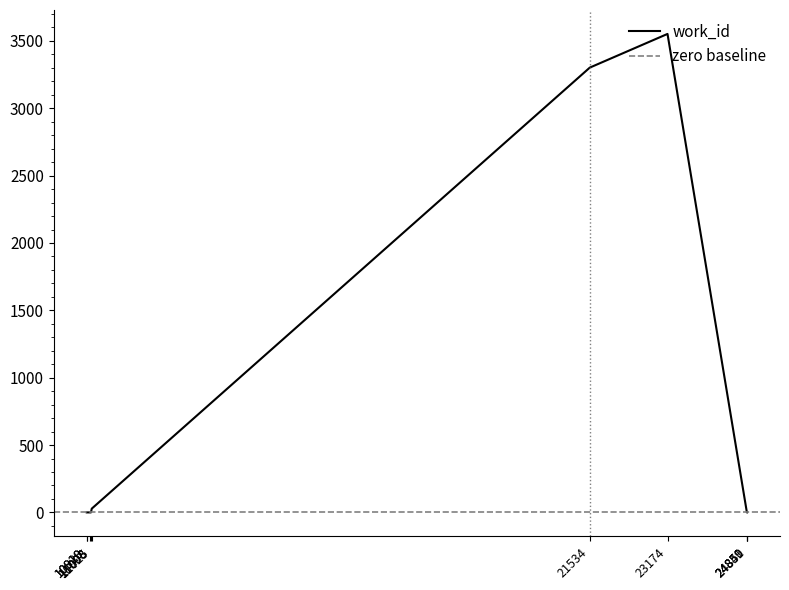

The chart shows a value of -1072 at 10919. True or false?

False